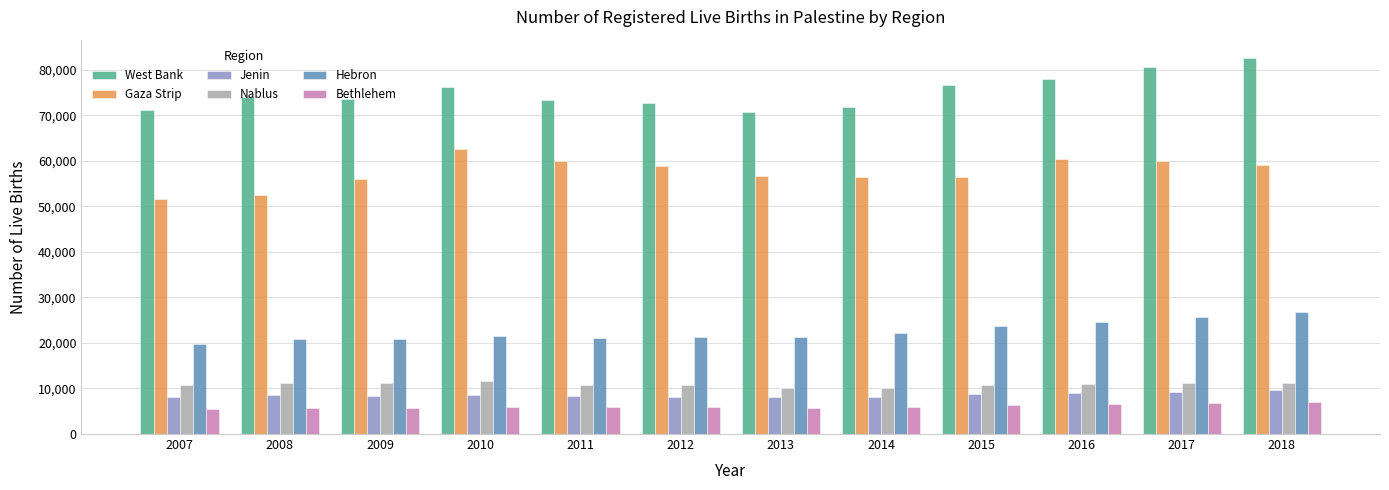

Rank the series by their maximum value, from highest to lowest.

West Bank, Gaza Strip, Hebron, Nablus, Jenin, Bethlehem